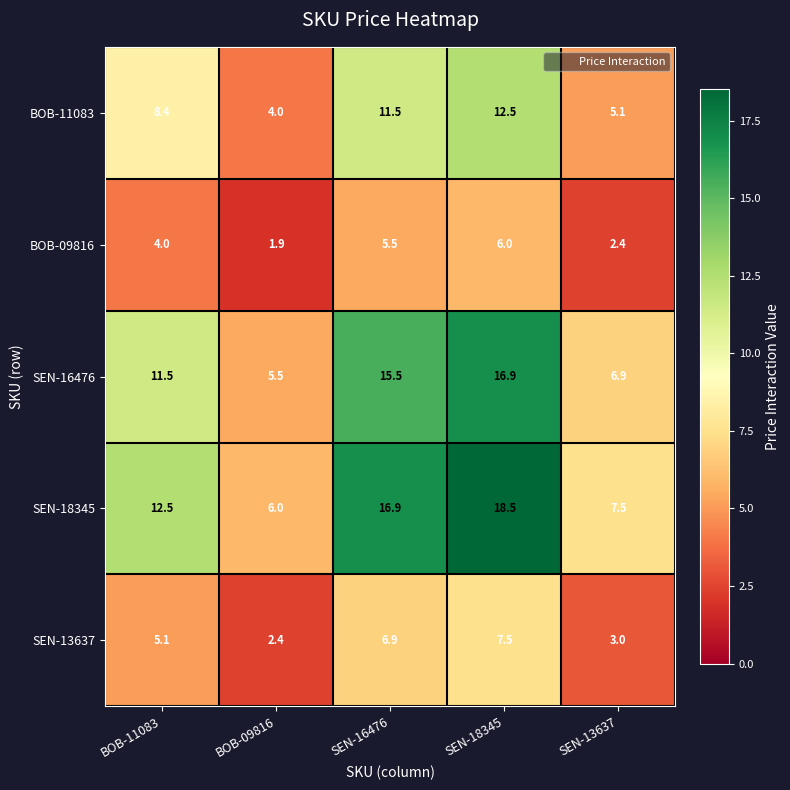

Reading left to right, list all the values displayed in this chart.

BOB-11083: BOB-11083=8.4	BOB-09816=4.0	SEN-16476=11.5	SEN-18345=12.5	SEN-13637=5.1
BOB-09816: BOB-11083=4.0	BOB-09816=1.9	SEN-16476=5.5	SEN-18345=6.0	SEN-13637=2.4
SEN-16476: BOB-11083=11.5	BOB-09816=5.5	SEN-16476=15.5	SEN-18345=16.9	SEN-13637=6.9
SEN-18345: BOB-11083=12.5	BOB-09816=6.0	SEN-16476=16.9	SEN-18345=18.5	SEN-13637=7.5
SEN-13637: BOB-11083=5.1	BOB-09816=2.4	SEN-16476=6.9	SEN-18345=7.5	SEN-13637=3.0